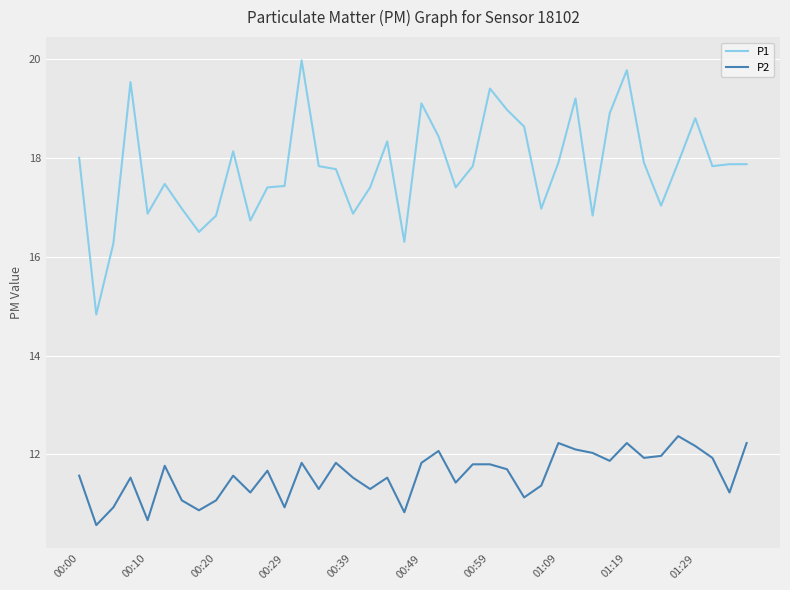

Which series has the widest spread of values?

P1